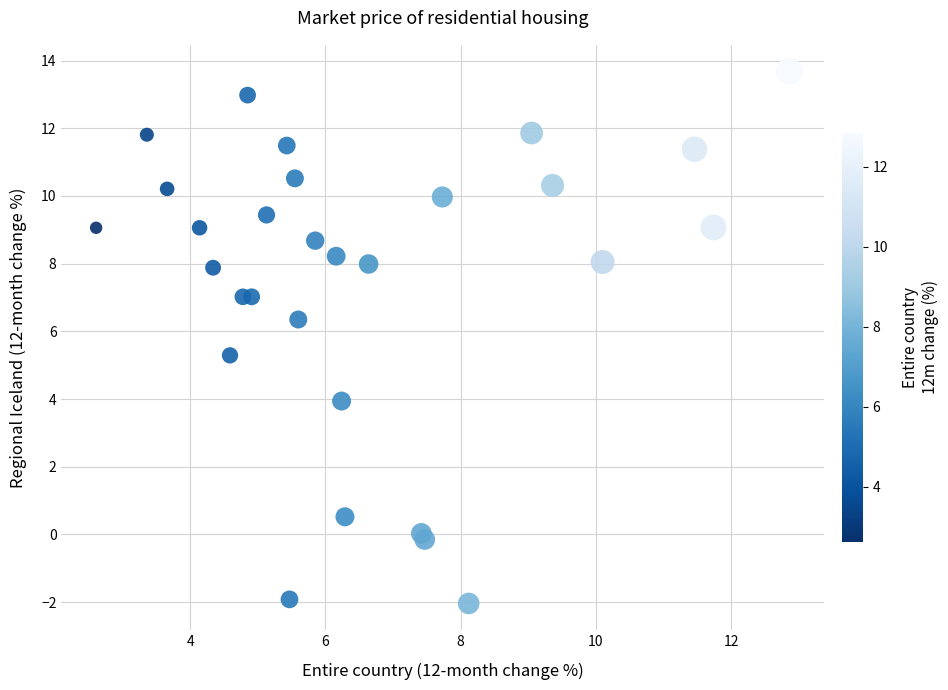

What Y value in the scatter plot is closest to 5?

5.3